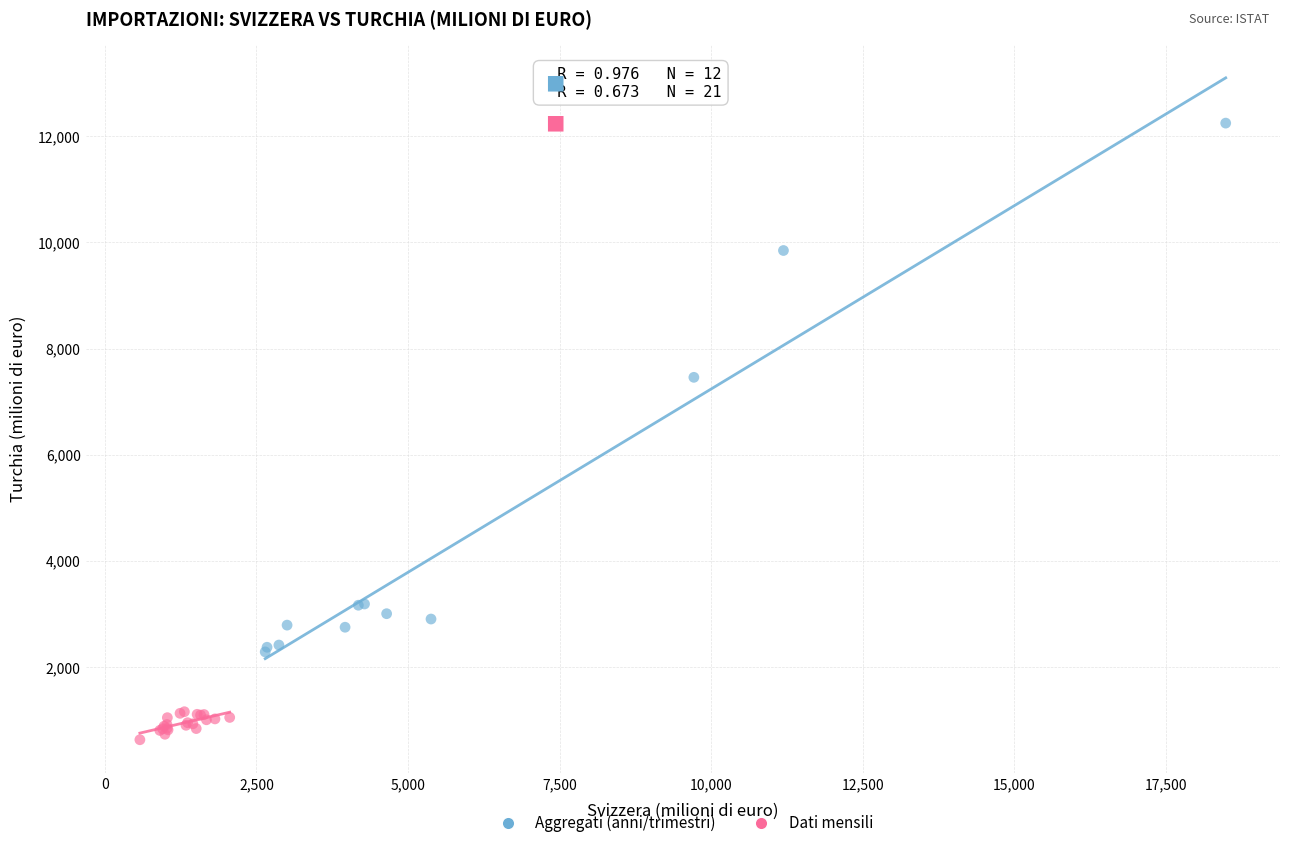

Which series has the largest Y range (max minus min)?

Aggregati (anni/trimestri)